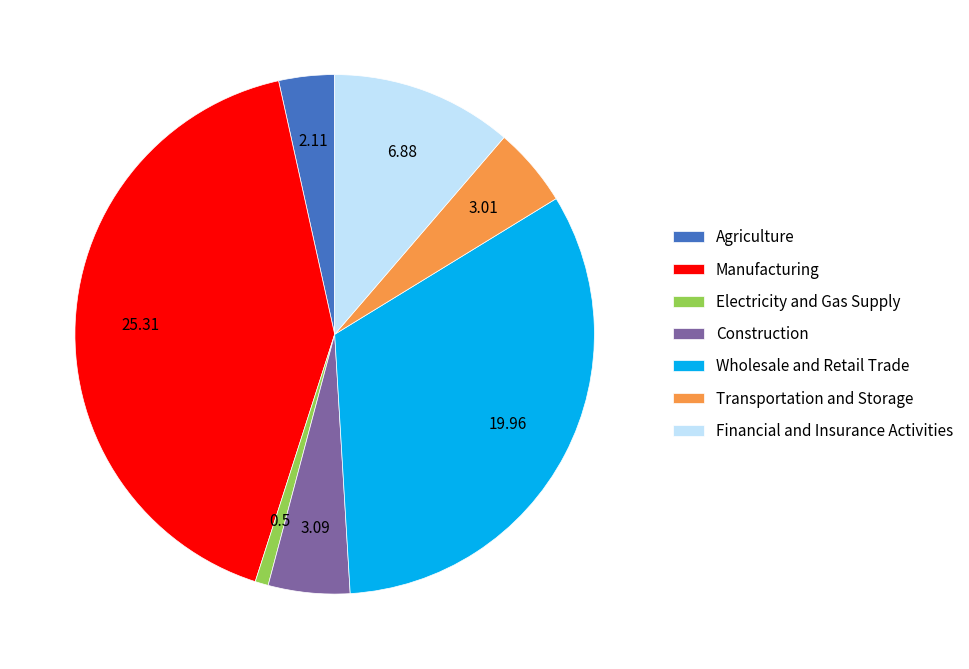

Does Construction account for over 50% of the chart?

No